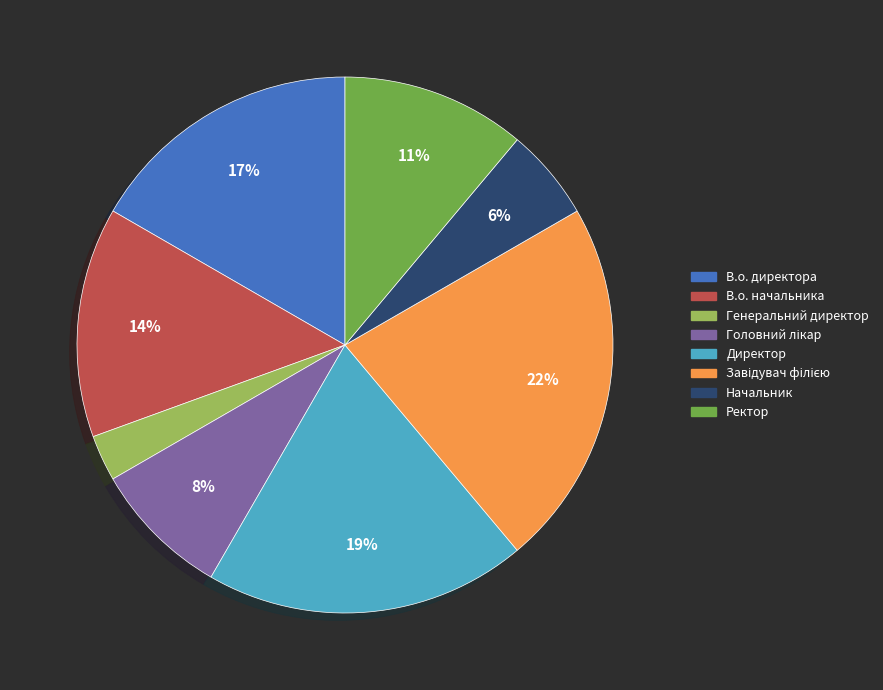

To the nearest percent, what is the difference between the largest and smallest slice percentages?

19%